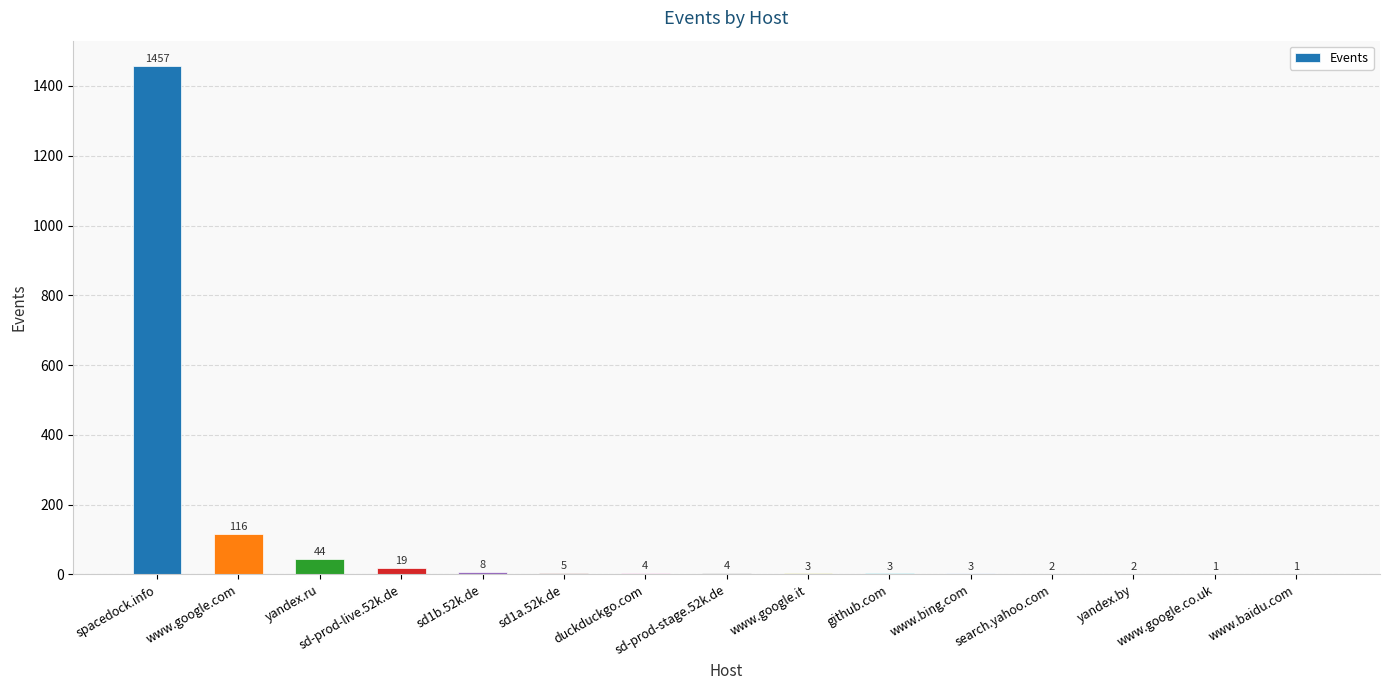

Reading left to right, transcribe all the data shown in this chart.

1457	116	44	19	8	5	4	4	3	3	3	2	2	1	1